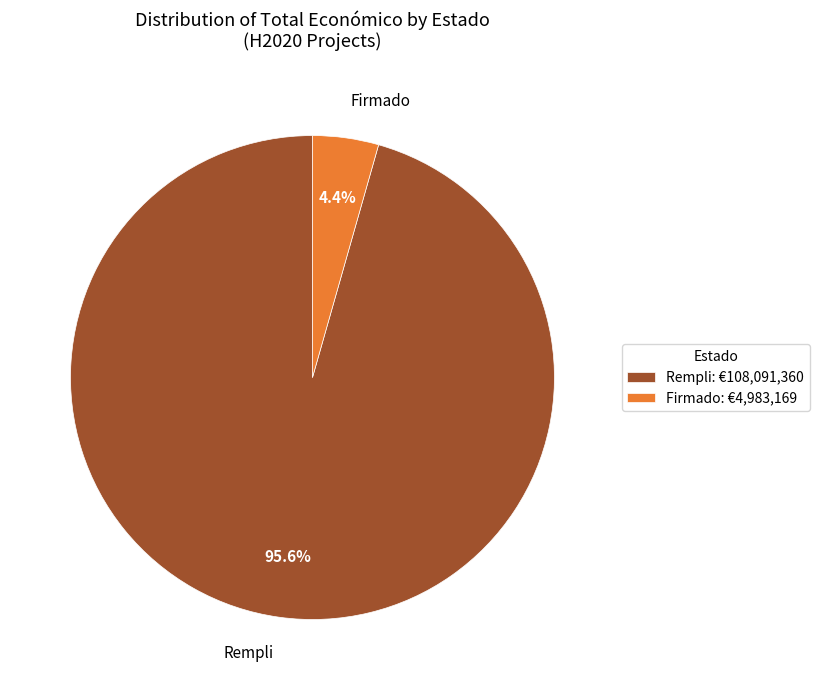

Does Firmado represent more than half of the total?

No